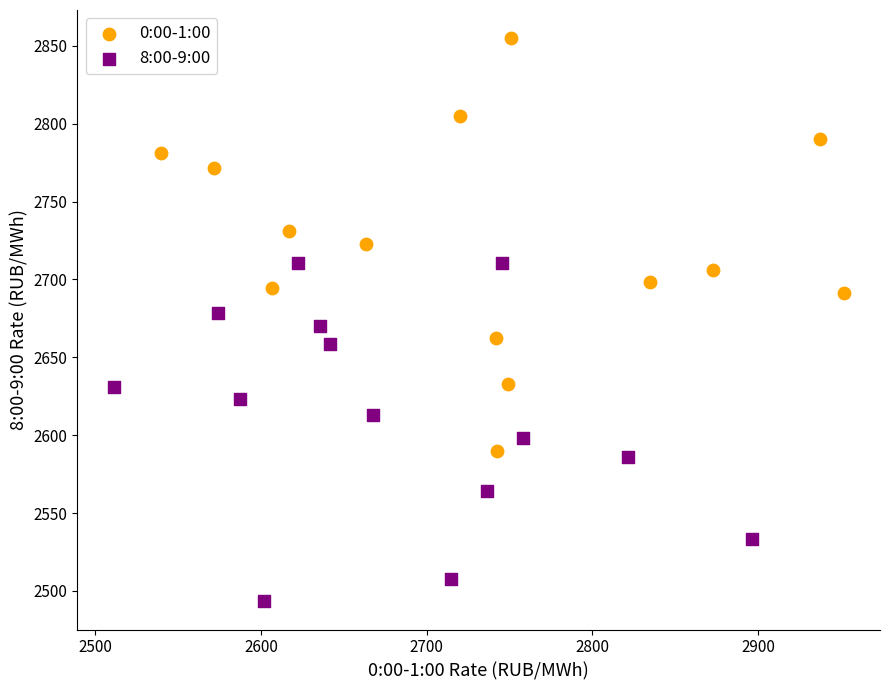

What are all the series names shown in the legend?

0:00-1:00, 8:00-9:00